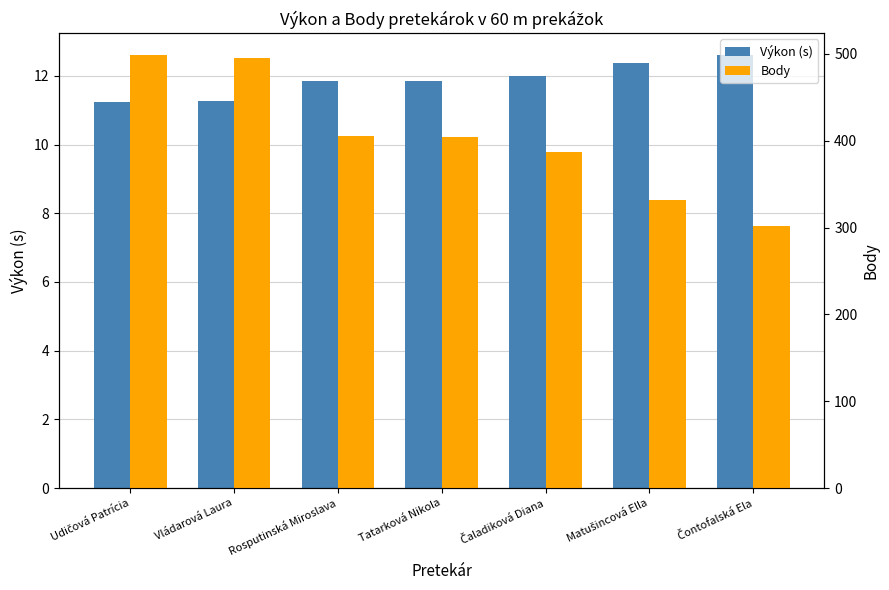

Reading left to right, extract all data points from this chart.

Výkon (s): 11.2	11.3	11.8	11.9	12.0	12.4	12.6
Body: 499.0	495.0	405.0	404.0	387.0	332.0	302.0